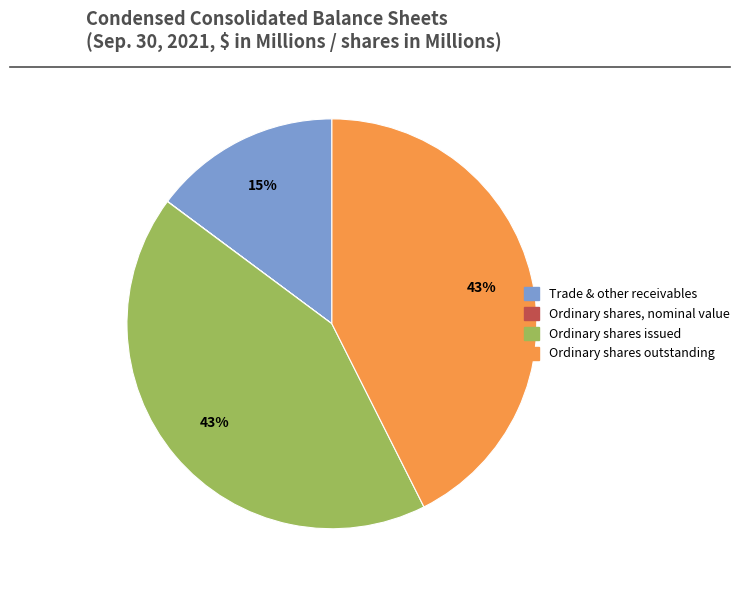

To the nearest percent, what is the difference between the largest and smallest slice percentages?

43%